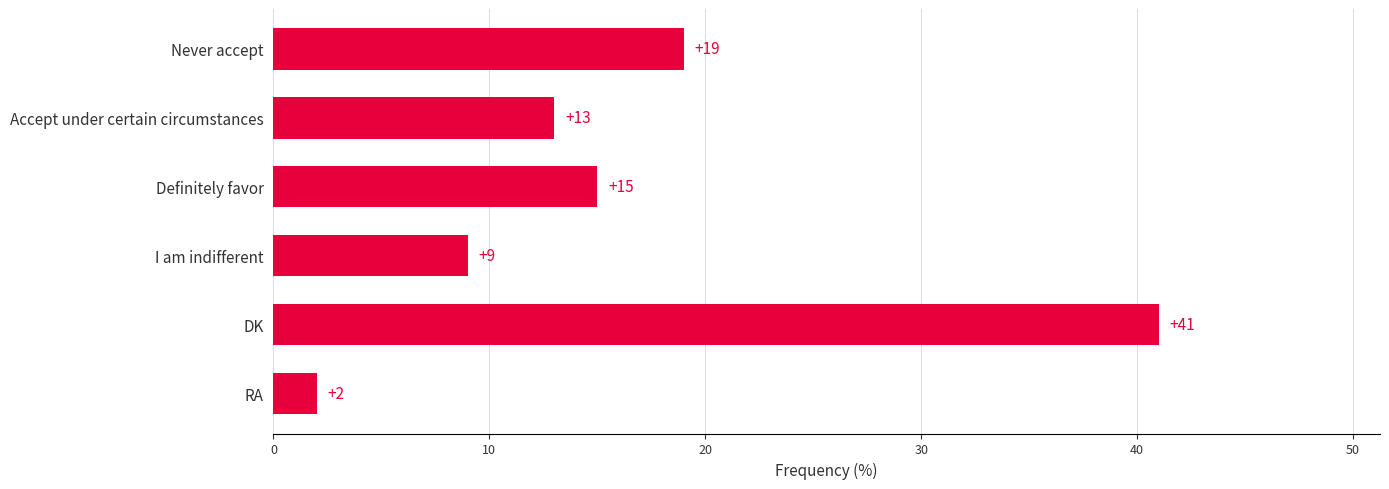

The chart shows a value of 20 at Definitely favor. True or false?

False